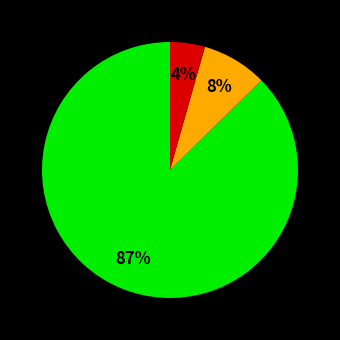

To the nearest percent, what is the average slice percentage?

33%